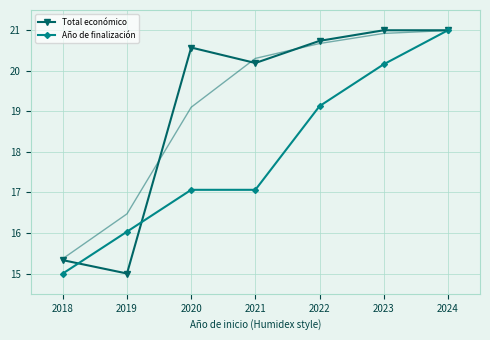

What is the difference between the second highest and second lowest values in the Total económico series?

5.7